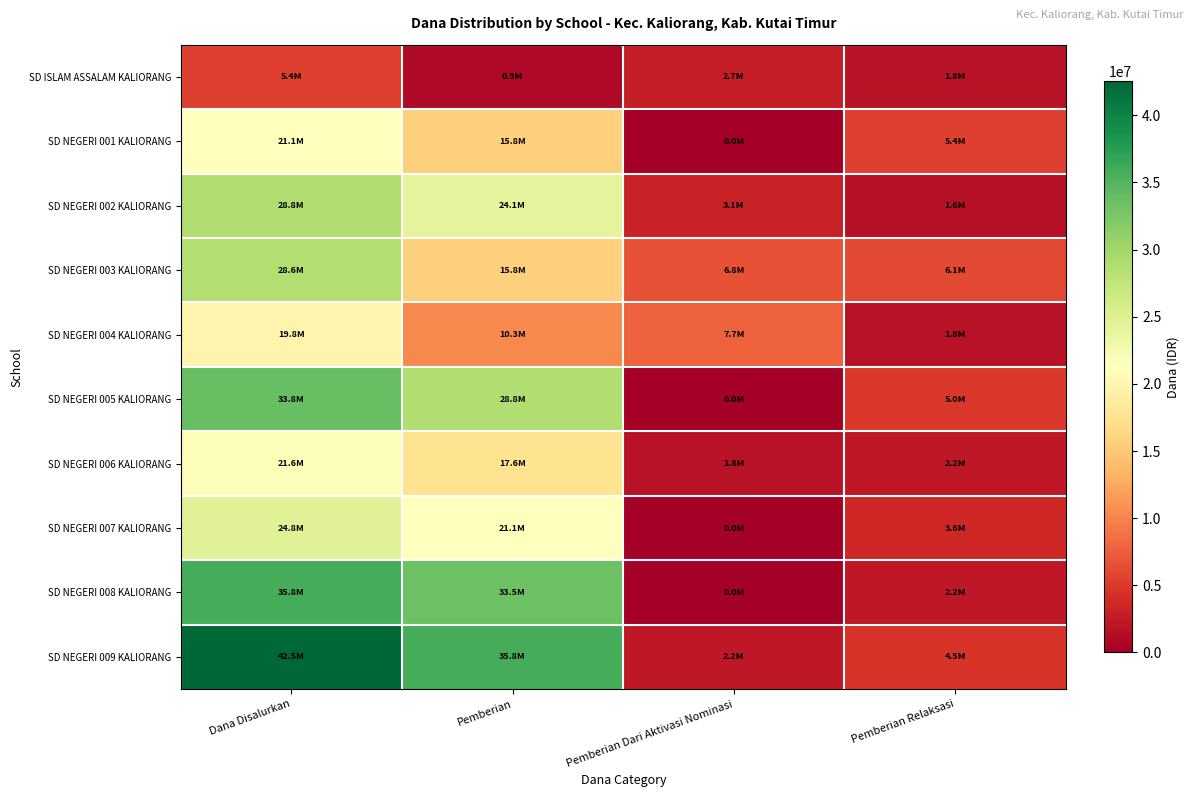

What is the spread (max minus min) of values at Dana Disalurkan?

37125000